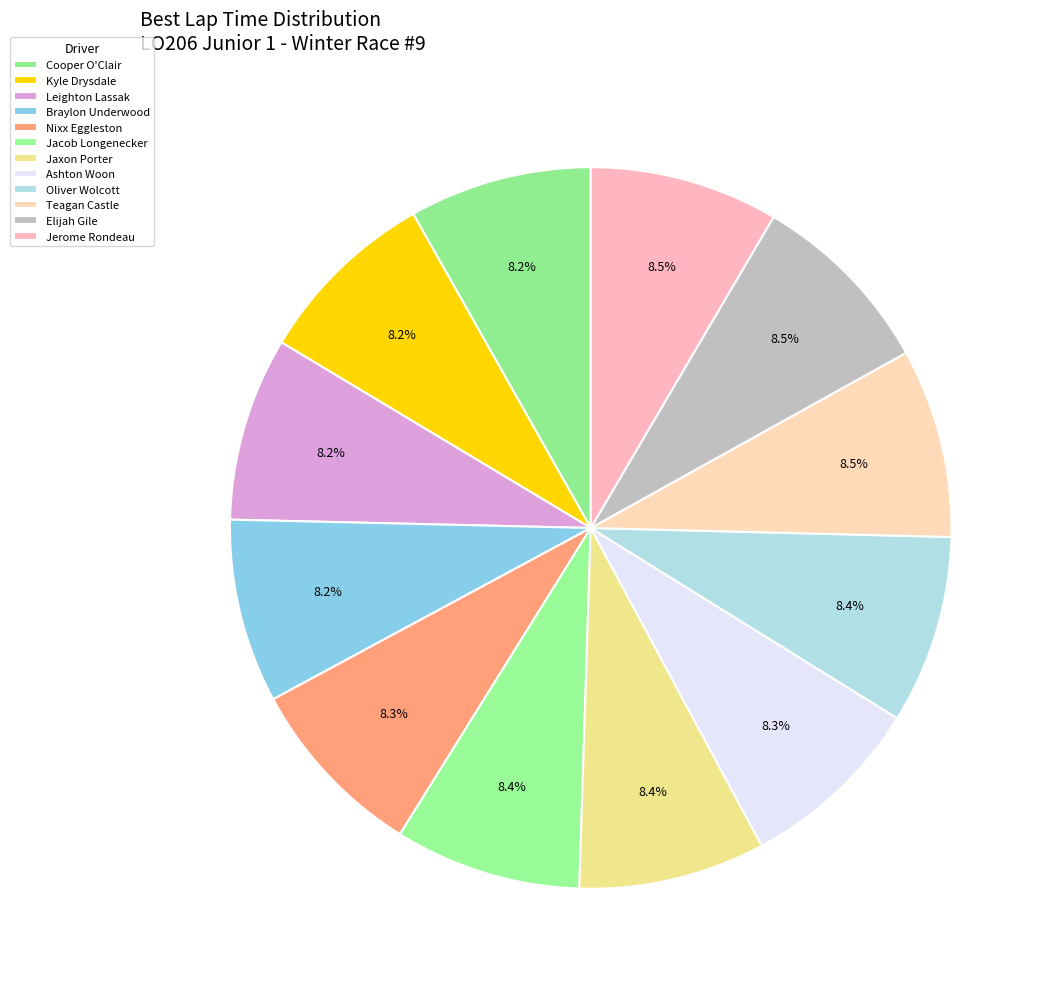

Is Cooper O'Clair the majority of the pie?

No